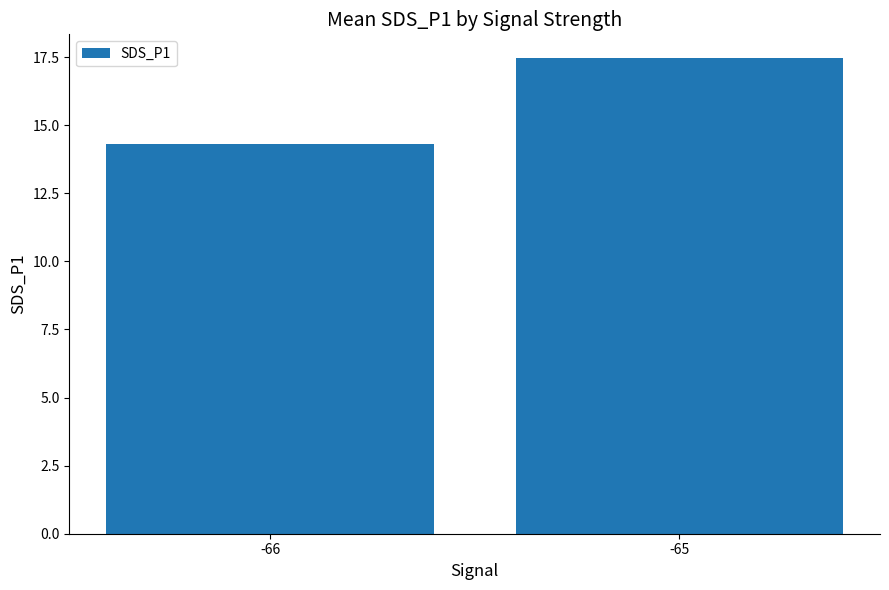

Reading left to right, list all the values displayed in this chart.

14.3	17.5